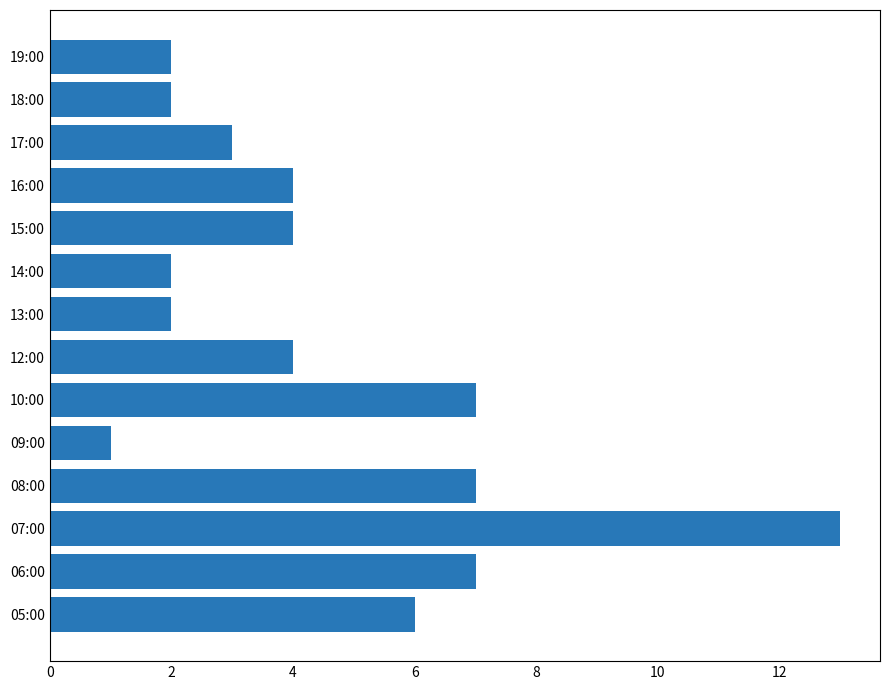

What is the difference between the second highest and second lowest values?

5